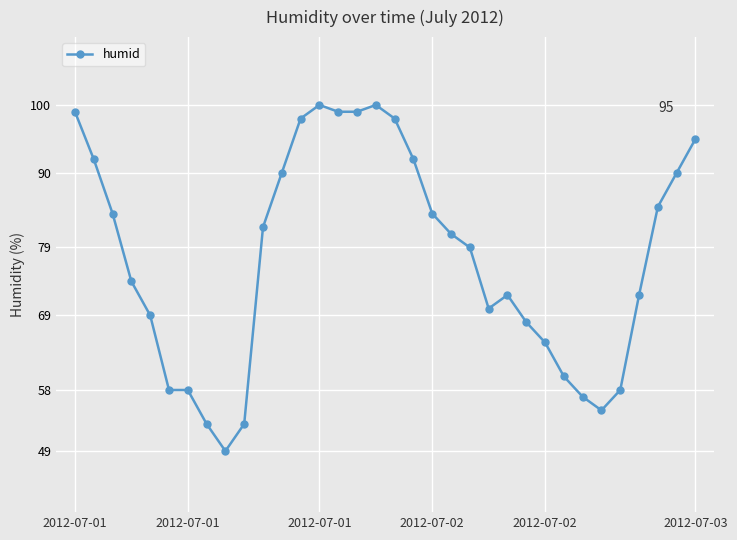

What is the difference between the maximum and minimum values?

51